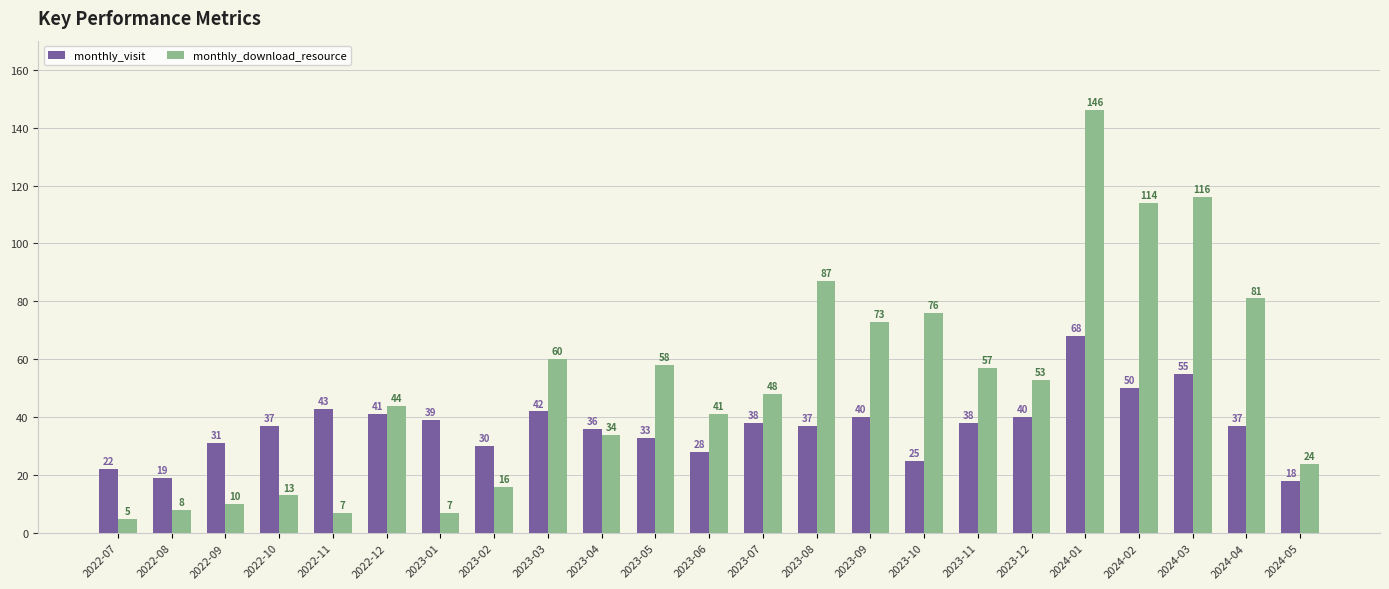

Reading left to right, extract all data points from this chart.

monthly_visit: 22	19	31	37	43	41	39	30	42	36	33	28	38	37	40	25	38	40	68	50	55	37	18
monthly_download_resource: 5	8	10	13	7	44	7	16	60	34	58	41	48	87	73	76	57	53	146	114	116	81	24